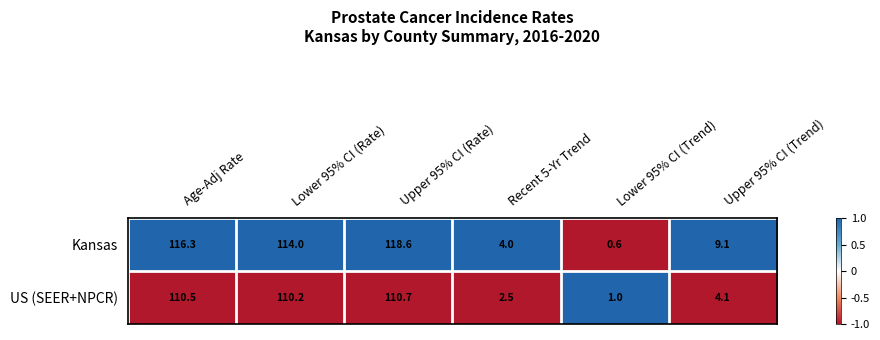

Count the number of data series in this chart.

2